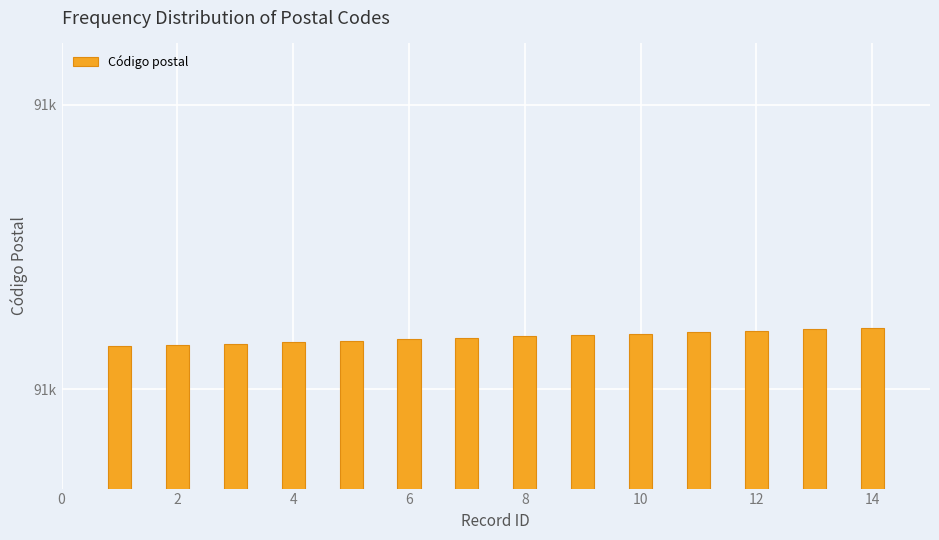

What is the average value?

91236